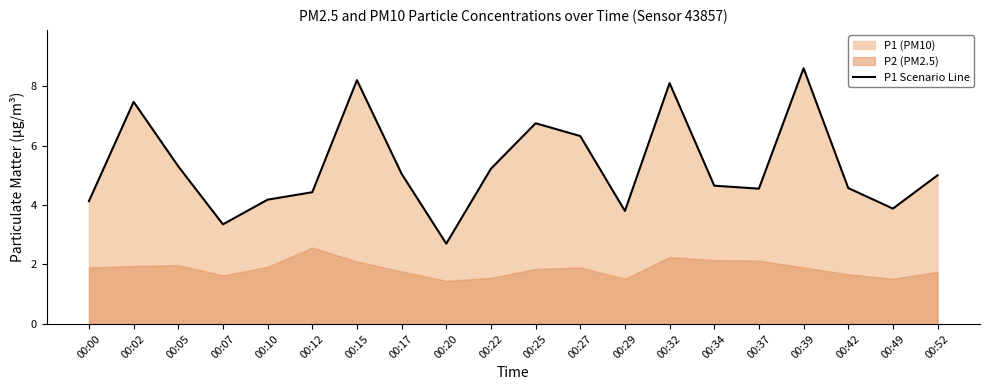

Reading left to right, list all the values displayed in this chart.

00:00=4.1	00:02=7.5	00:05=5.3	00:07=3.4	00:10=4.2	00:12=4.4	00:15=8.2	00:17=5.0	00:20=2.7	00:22=5.2	00:25=6.8	00:27=6.3	00:29=3.8	00:32=8.1	00:34=4.7	00:37=4.5	00:39=8.6	00:42=4.6	00:49=3.9	00:52=5.0